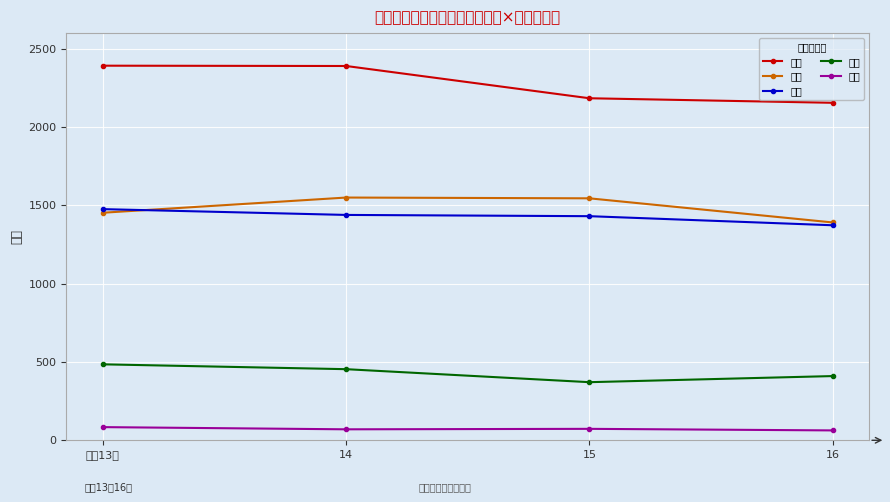

What is the difference between the highest and lowest values at 14?

2320